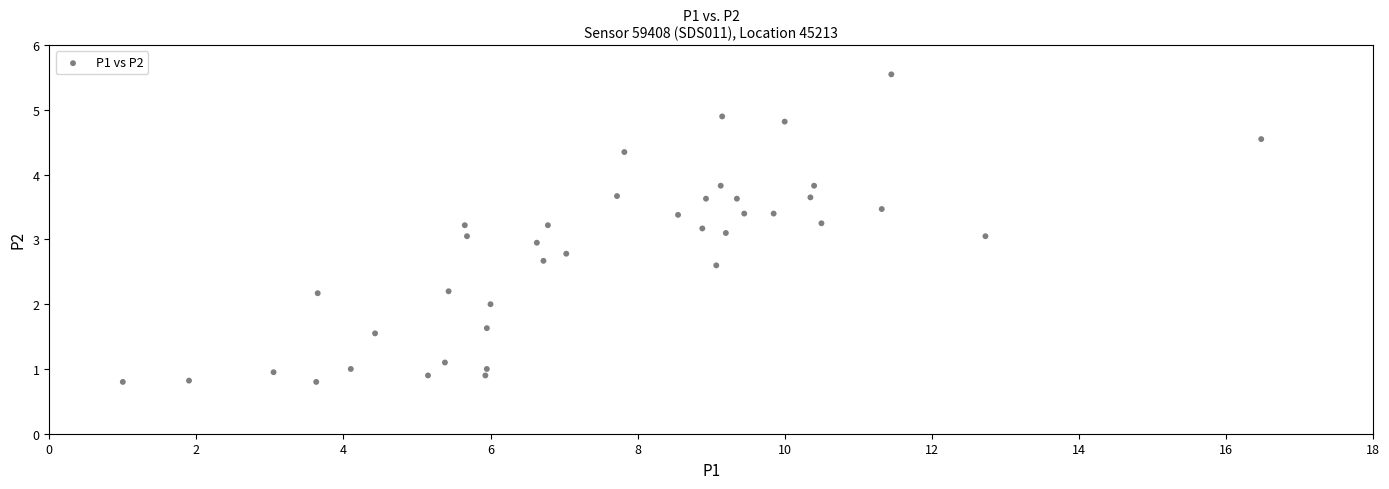

What is the range of X values (max minus min)?

15.5